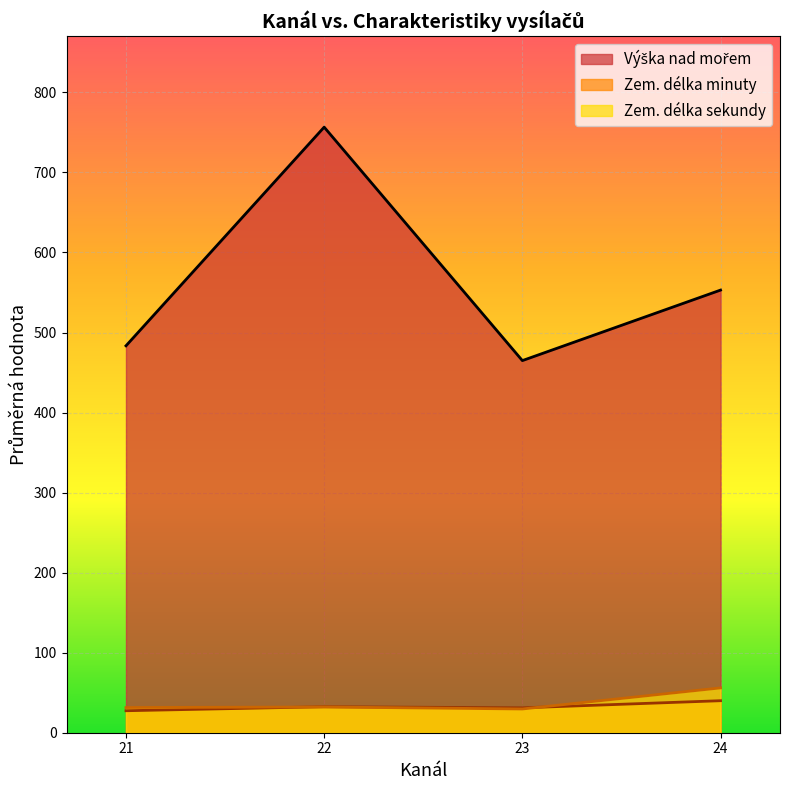

What is the difference between the highest and lowest values at 22?

724.4